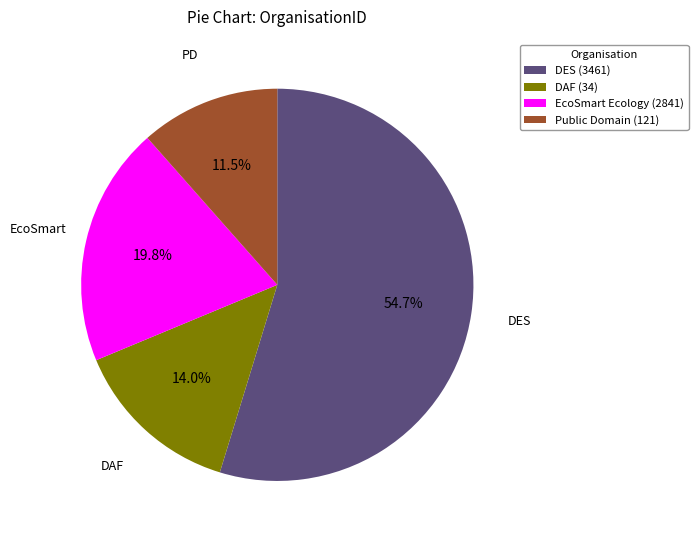

Approximately how many times larger is the value at DAF (34) compared to Public Domain (121)?

1.2